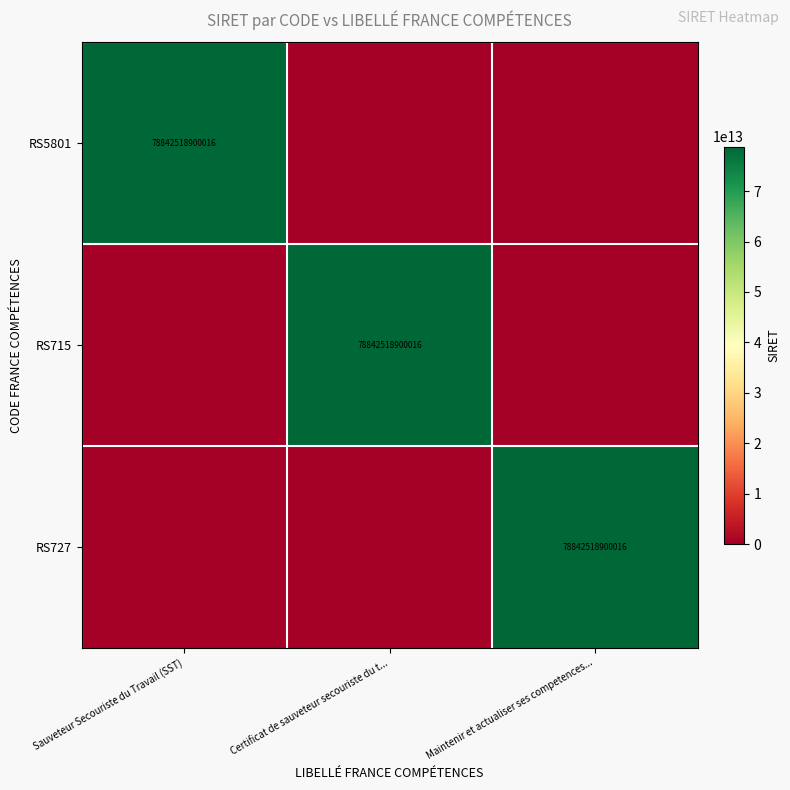

Which has a higher value, Certificat de sauveteur secouriste du t... or Sauveteur Secouriste du Travail (SST)?

Sauveteur Secouriste du Travail (SST)